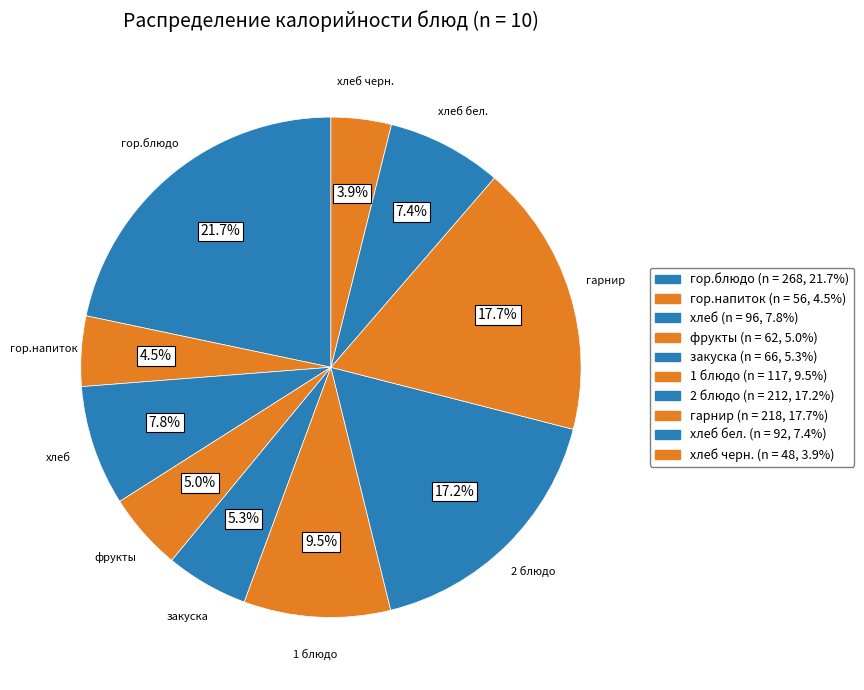

Which has a higher value, хлеб черн. or хлеб?

хлеб